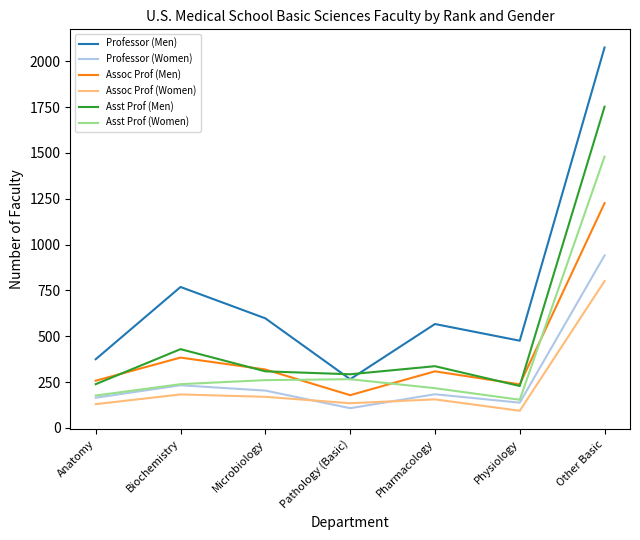

Count the number of data series in this chart.

6